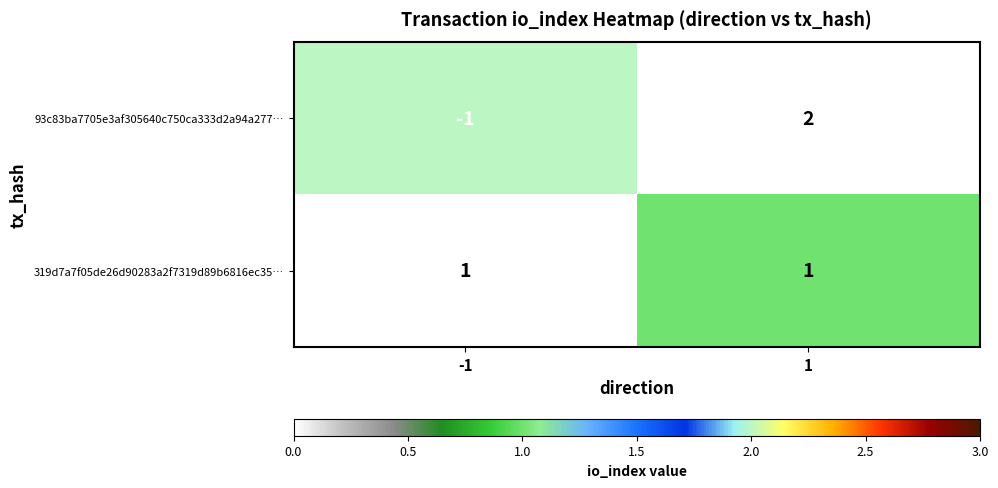

Is it true that 319d7a7f05de26d90283a2f7319d89b6816ec35… equals 0 at -1?

False